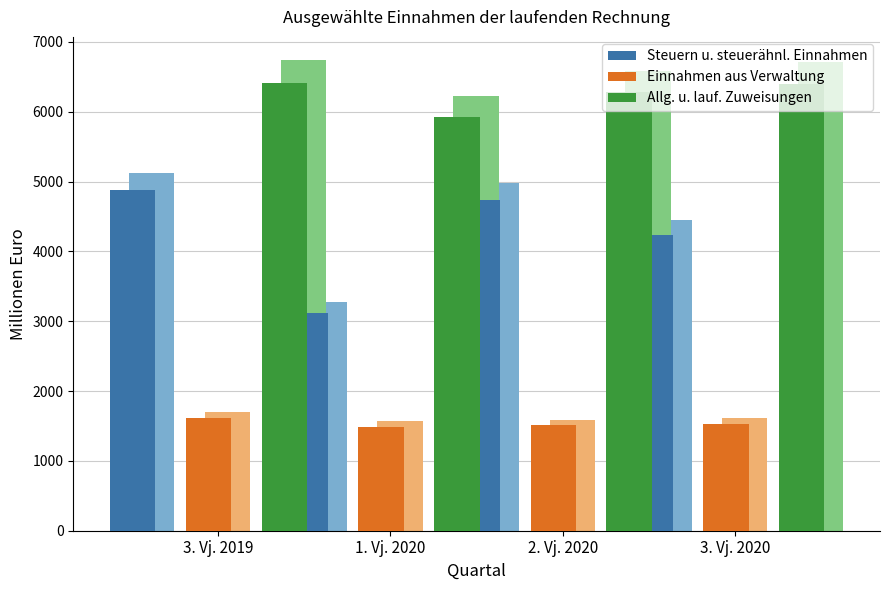

What is the spread (max minus min) of values at 2. Vj. 2020?

4764